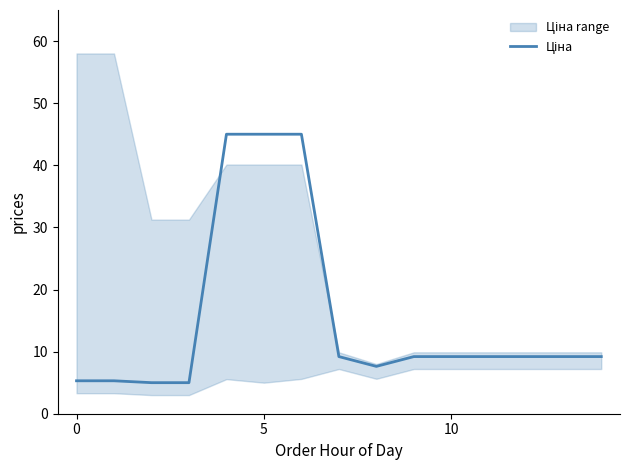

How many lines are shown in the chart?

1